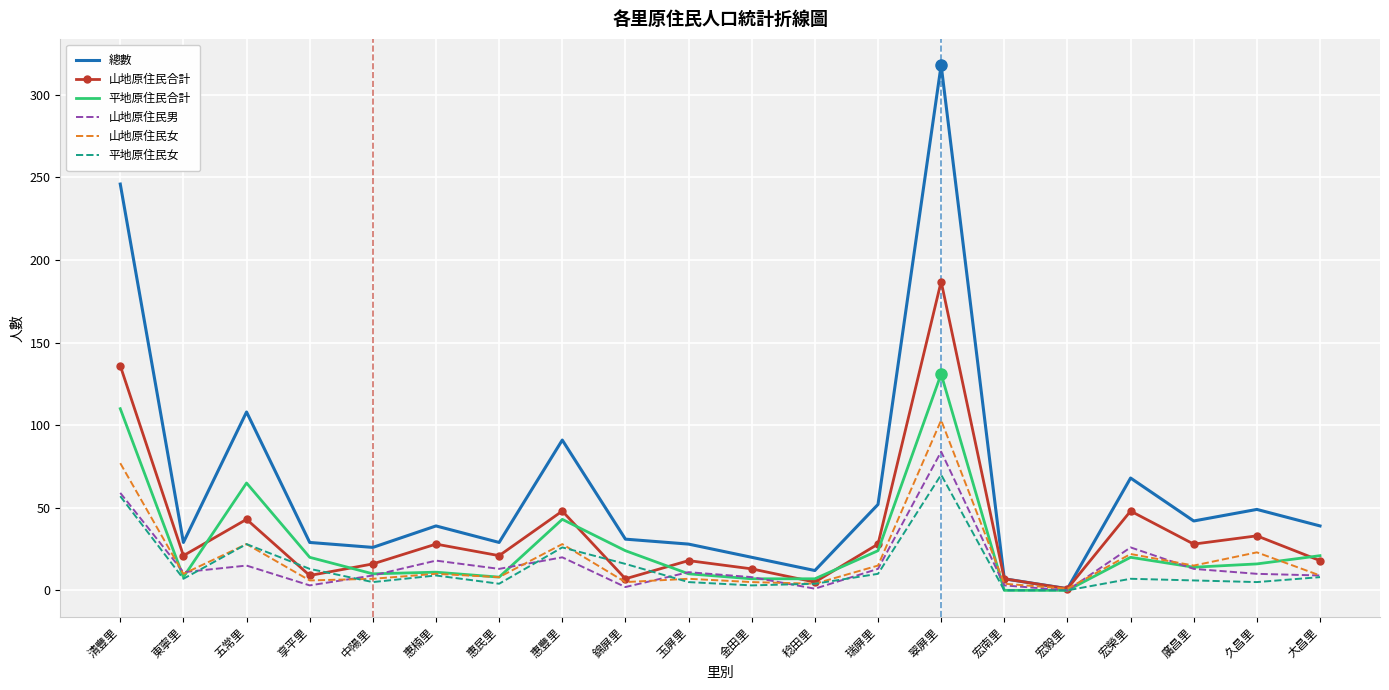

The value of 平地原住民合計 at 宏毅里 is 64. True or false?

False